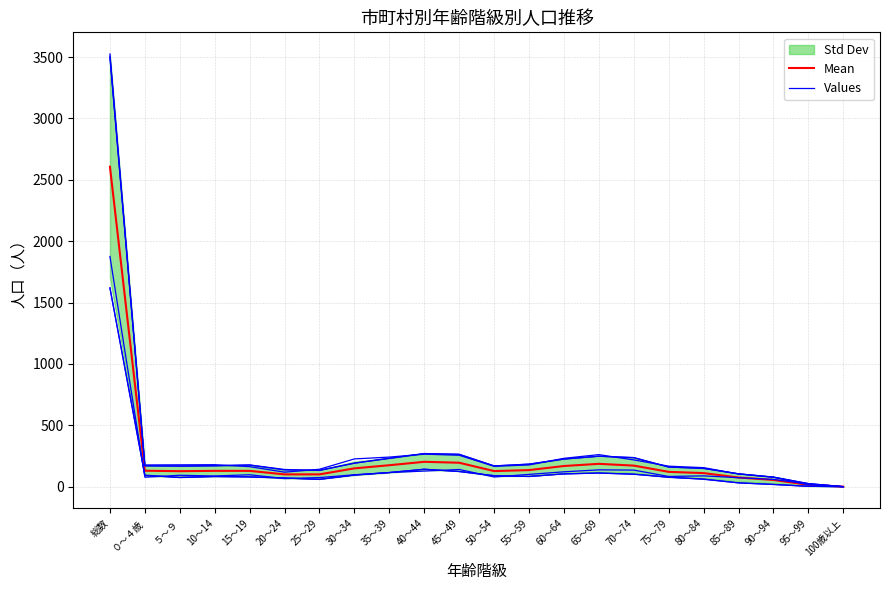

Between 40～44 and 80～84, which series saw the biggest shift?

Values